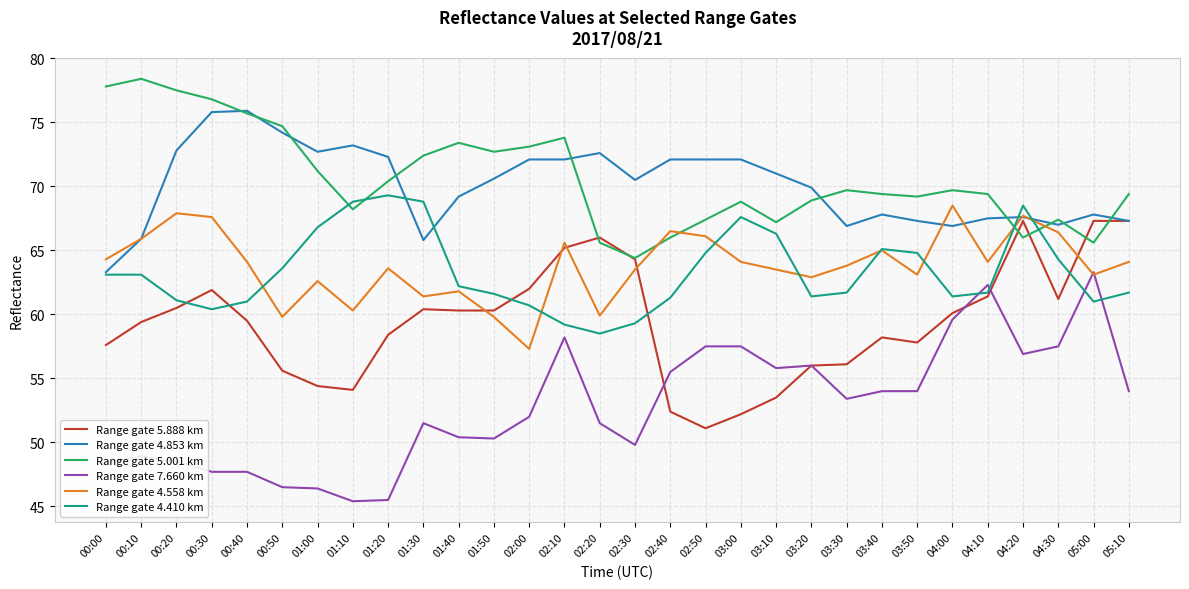

At which label does Range gate 4.410 km first exceed 62?

00:00